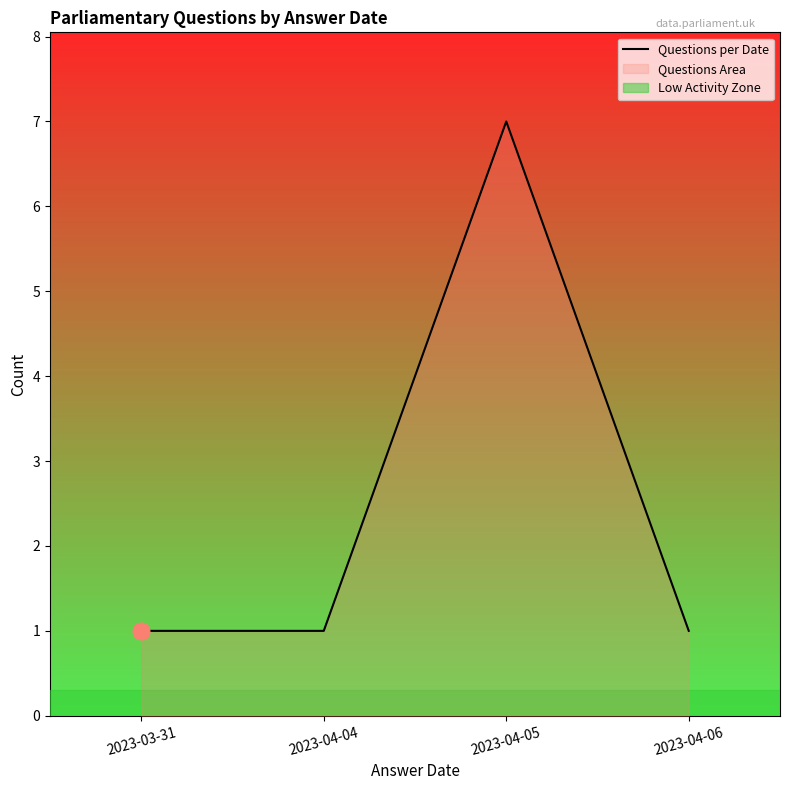

Which has a higher value, 2023-03-31 or 2023-04-05?

2023-04-05